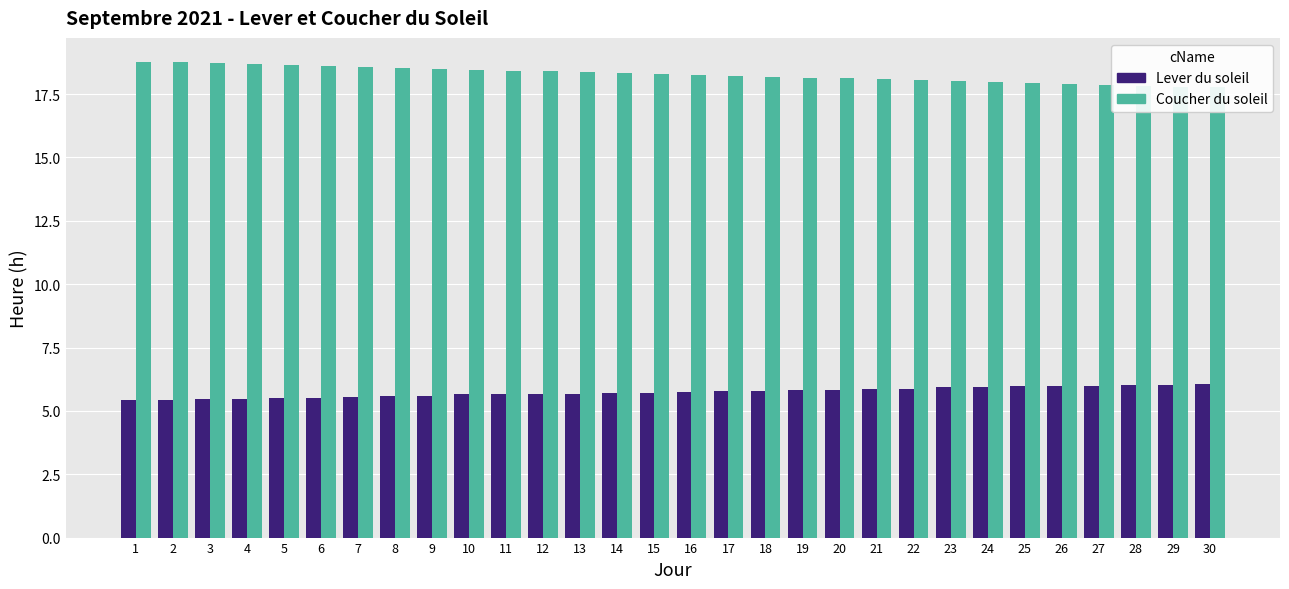

What is the greatest value displayed?

18.8